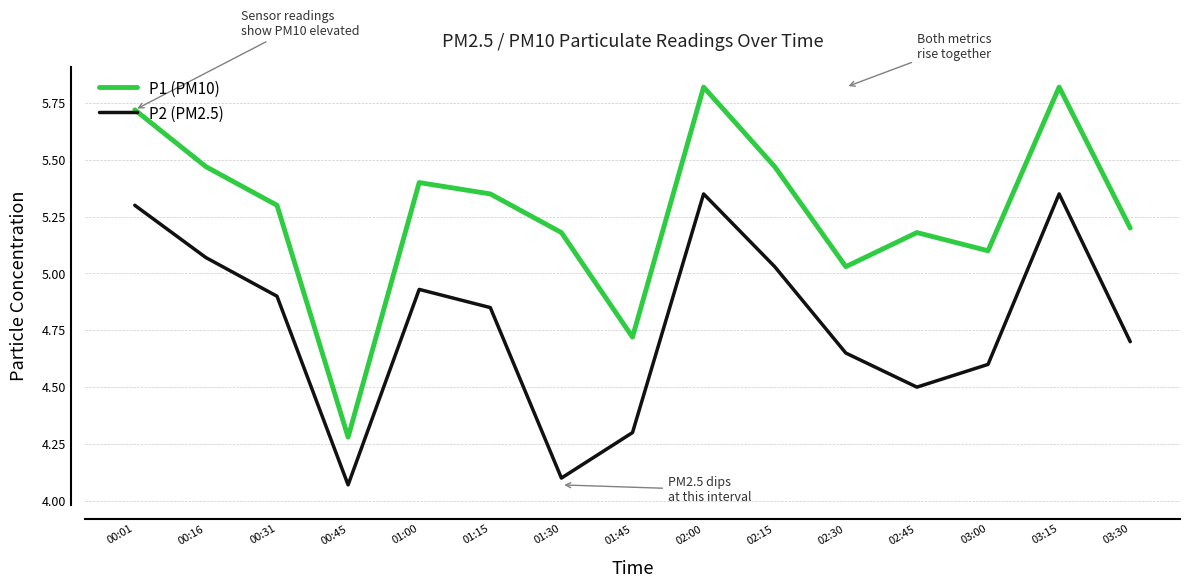

At which label is P1 (PM10) closest to 5?

02:30